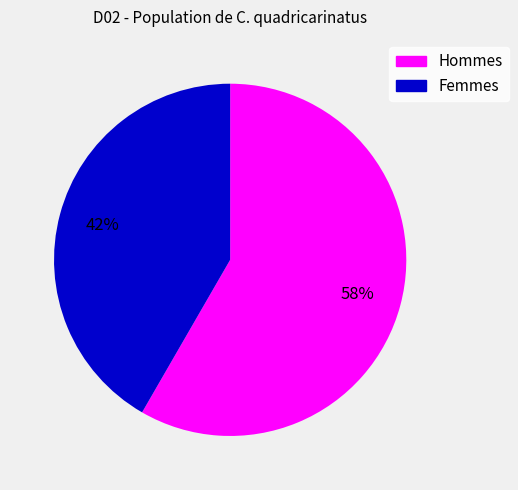

Count the number of slices in the pie.

2